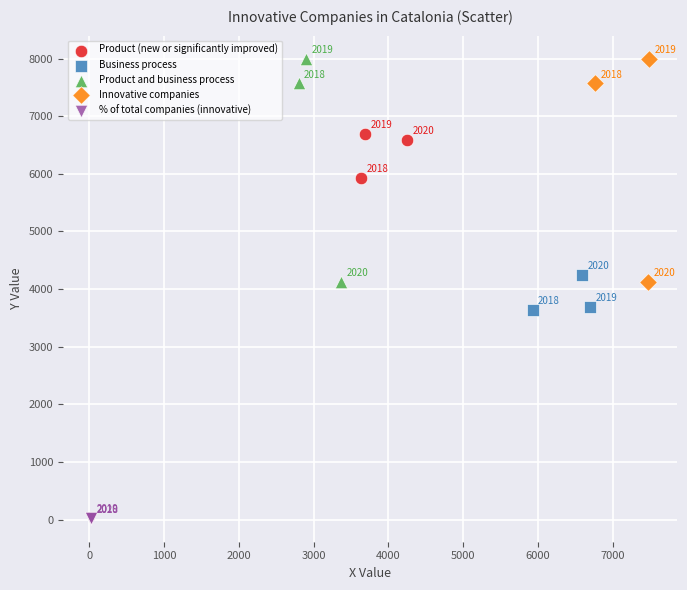

Which series contains the lowest Y value?

% of total companies (innovative)